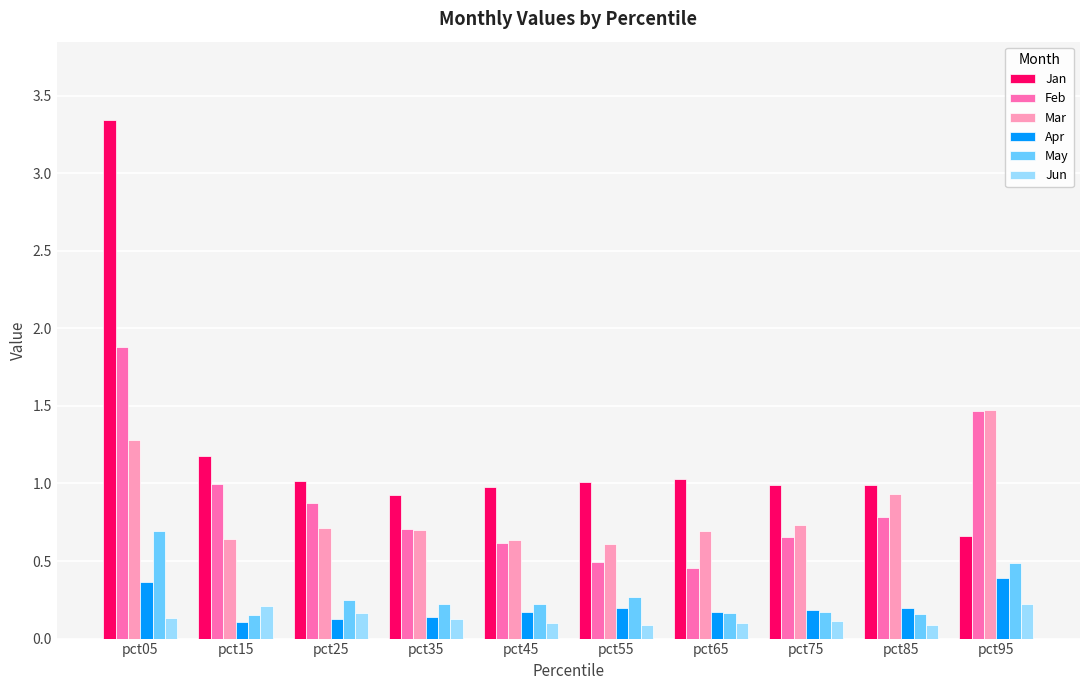

What are all the series names shown in the legend?

Jan, Feb, Mar, Apr, May, Jun